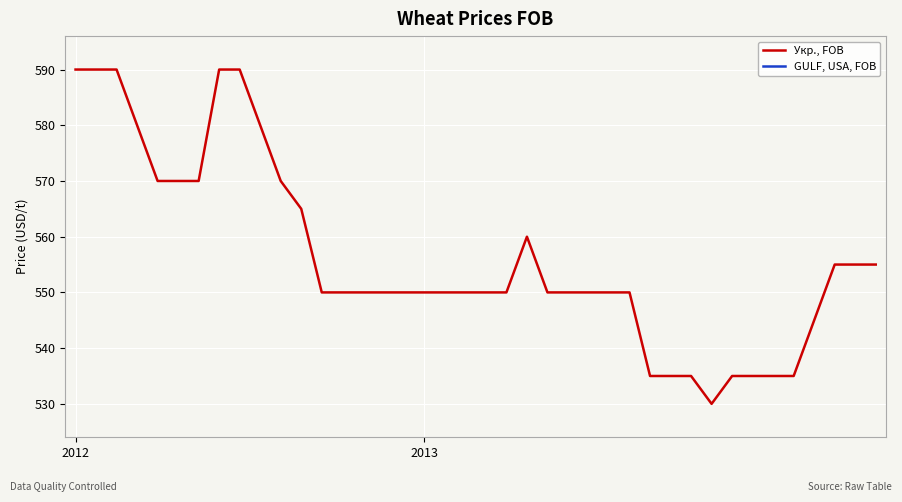

Reading right to left, extract all data points from this chart.

555	555	555	545	535	535	535	535	530	535	535	535	550	550	550	550	550	560	550	550	550	550	550	550	550	550	550	550	565	570	580	590	590	570	570	570	580	590	590	590